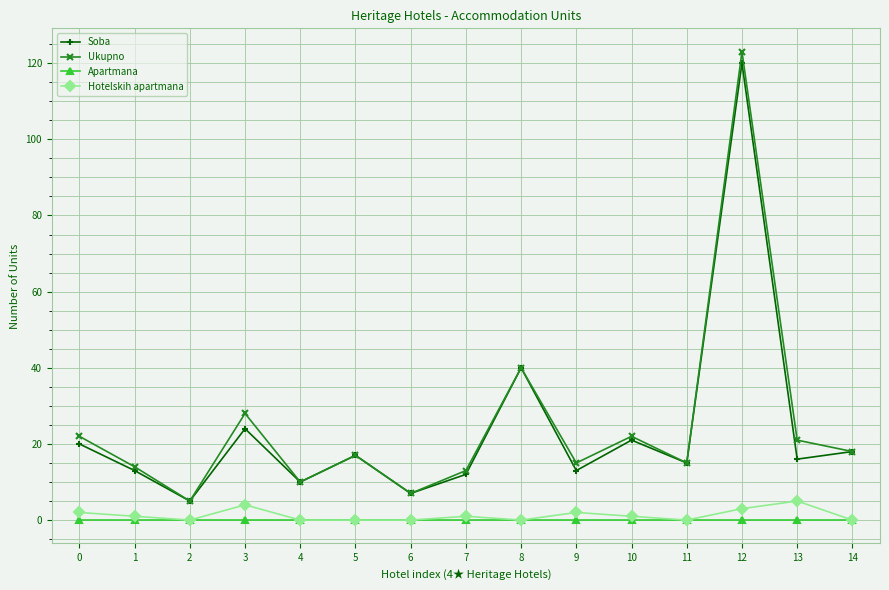

In Ukupno, how many points are higher than both neighbors (excluding endpoints)?

5